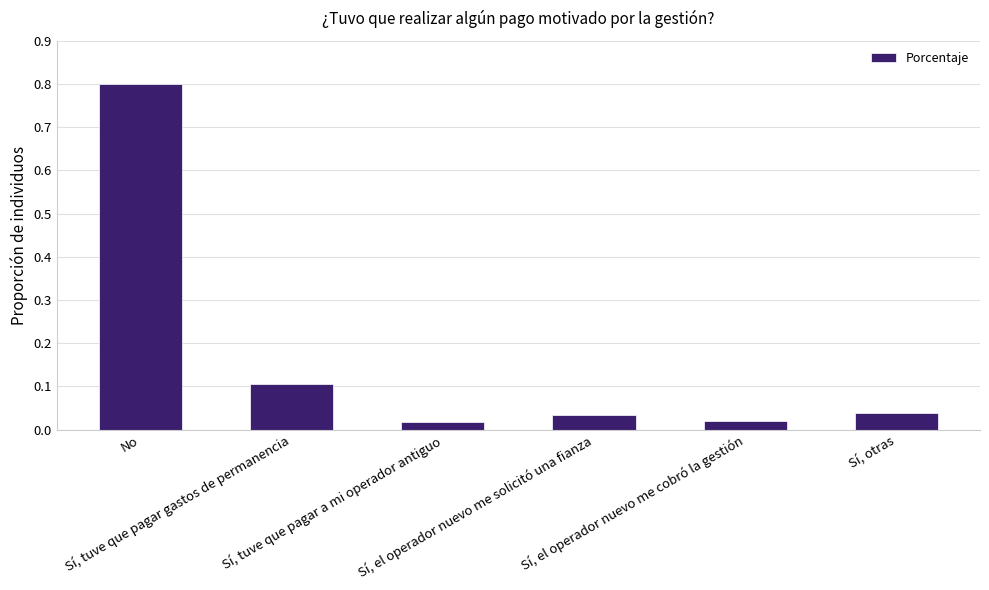

Rank the categories by value from lowest to highest.

Sí, tuve que pagar a mi operador antiguo, Sí, el operador nuevo me cobró la gestión, Sí, el operador nuevo me solicitó una fianza, Sí, otras, Sí, tuve que pagar gastos de permanencia, No